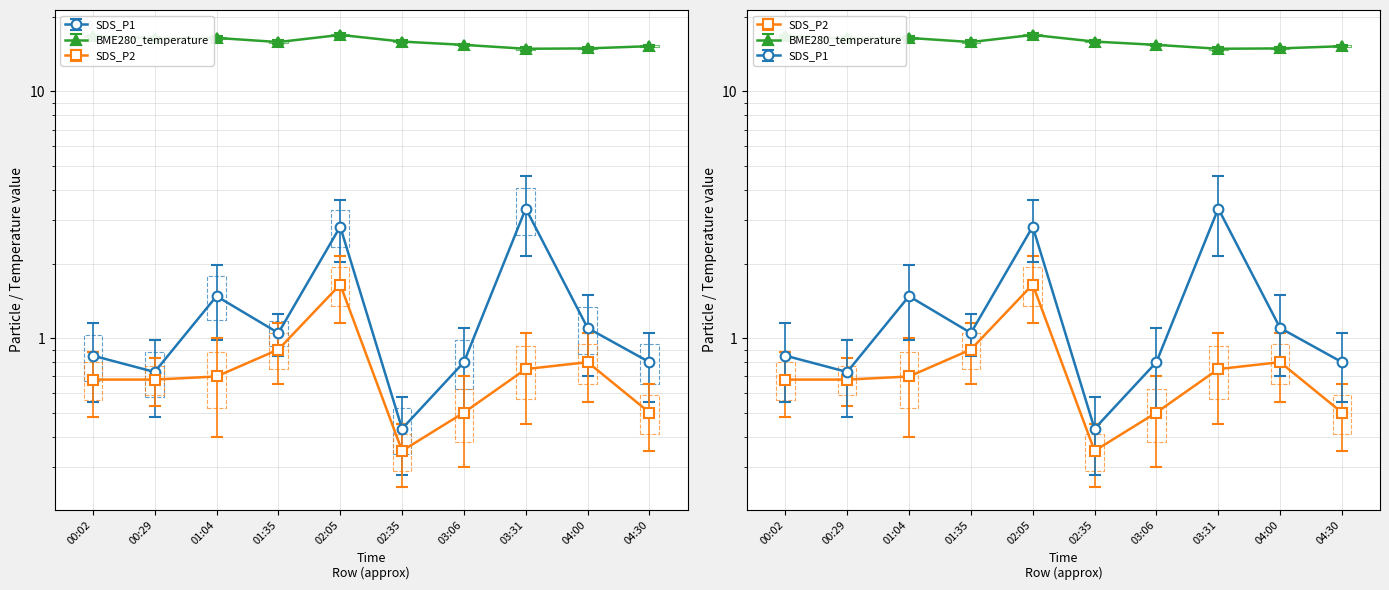

What is the greatest value displayed?

16.9